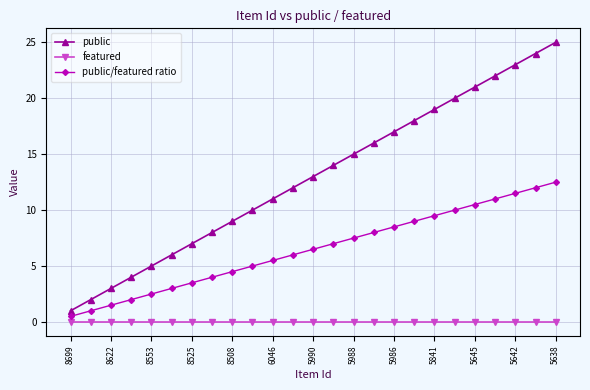

What are all the series names shown in the legend?

public, featured, public/featured ratio